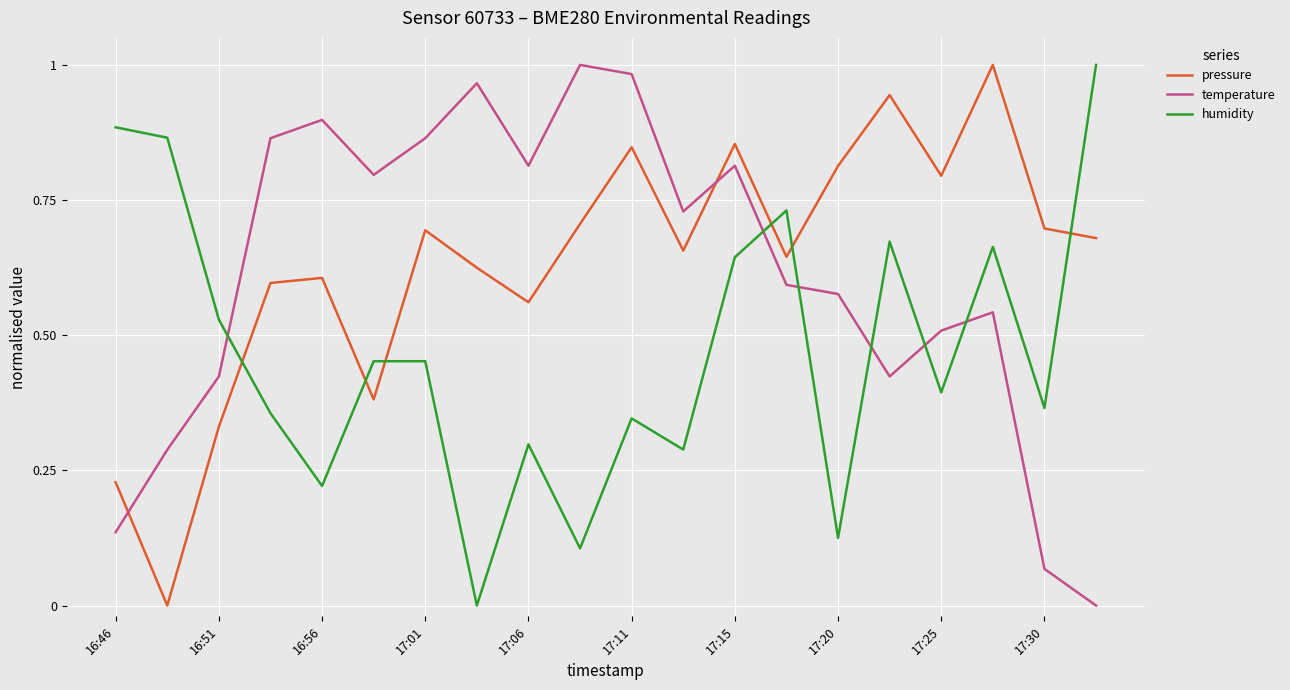

True or false: pressure and humidity intersect in this chart.

True